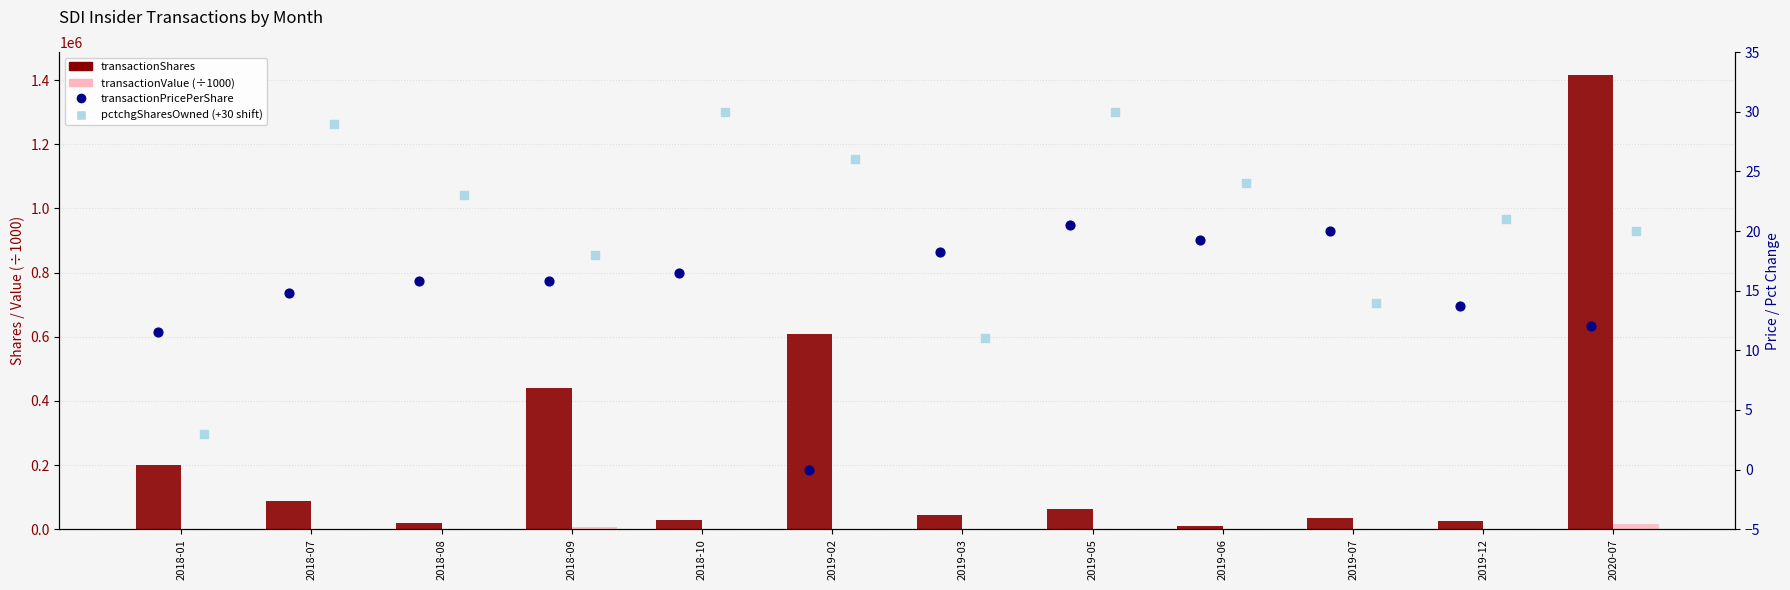

At which category is the sum across all series the highest?

2020-07